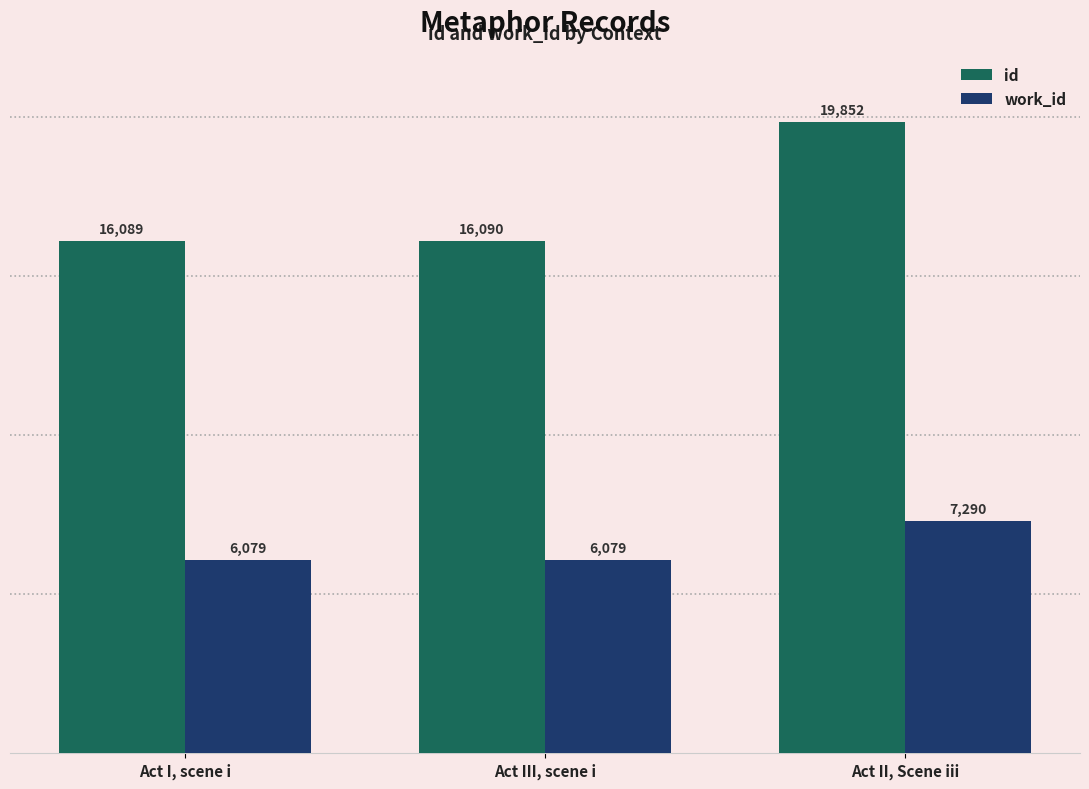

Rank the series by their maximum value, from highest to lowest.

id, work_id